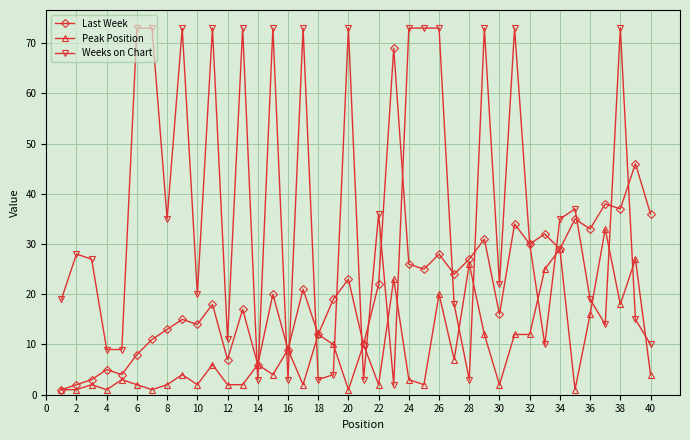

In Last Week, how many points are higher than both neighbors (excluding endpoints)?

15